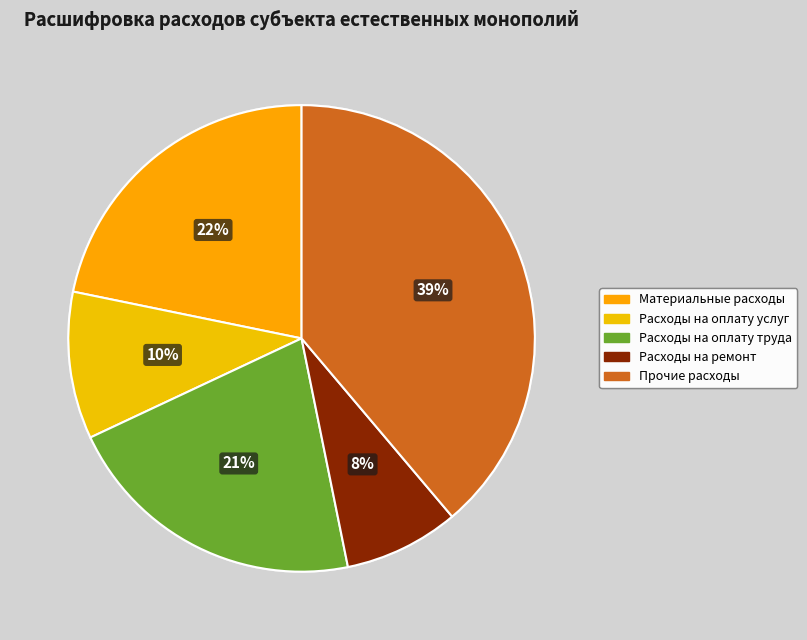

Rank the categories by value from highest to lowest.

Прочие расходы, Материальные расходы, Расходы на оплату труда, Расходы на оплату услуг, Расходы на ремонт